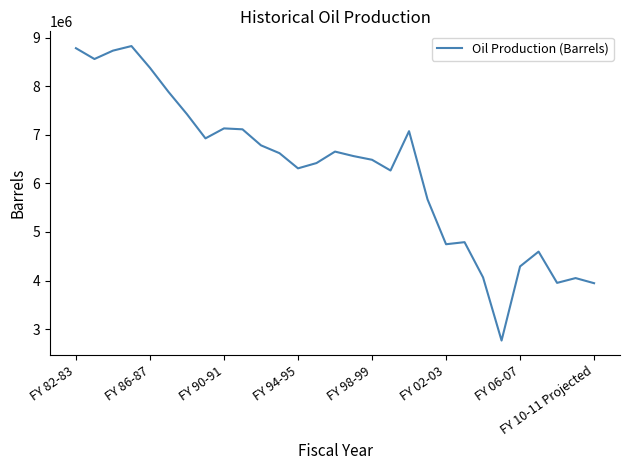

Does the chart display data point markers on the line(s)?

No